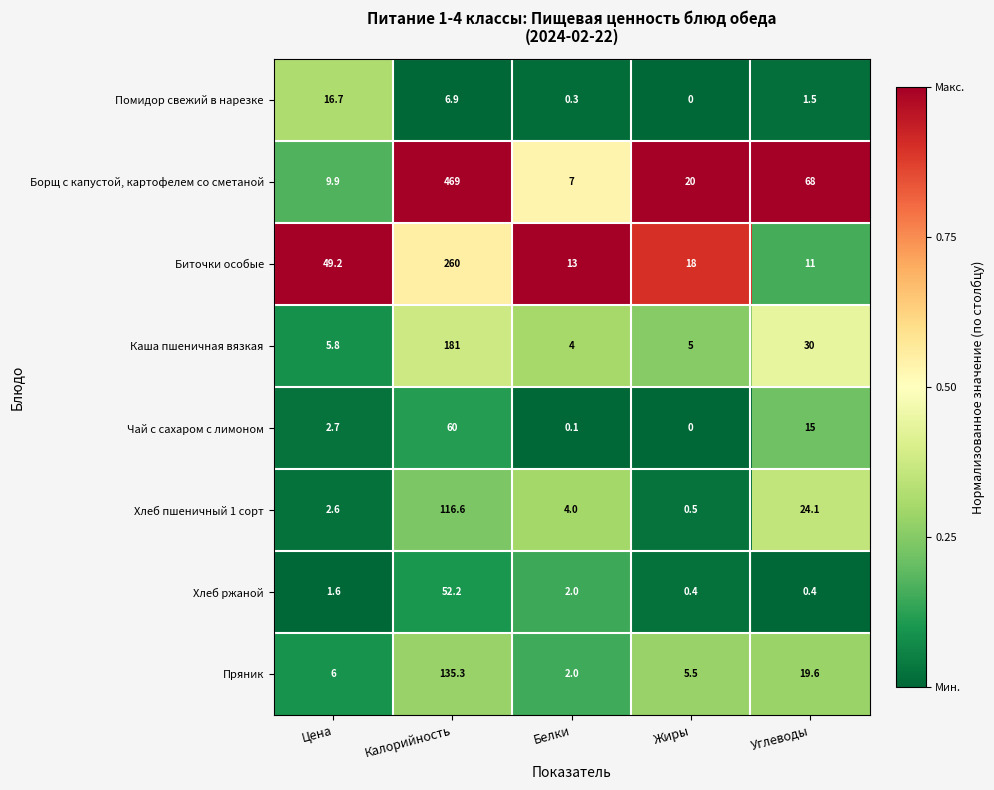

What is the difference between the Биточки особые values at Калорийность and Жиры?

242.0